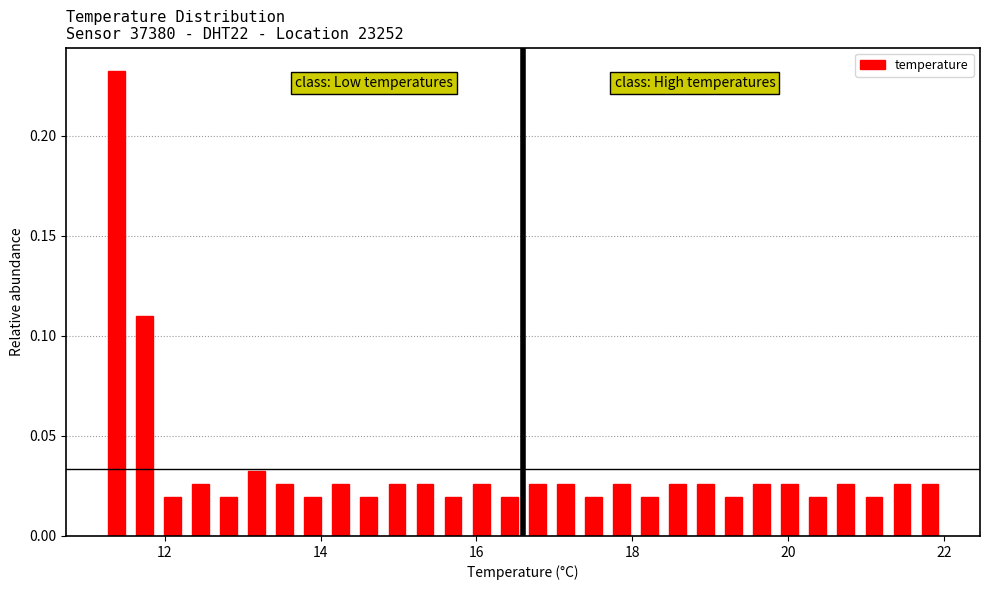

Read against the x-axis, roughly where is the centre of the tallest bar?

11.4